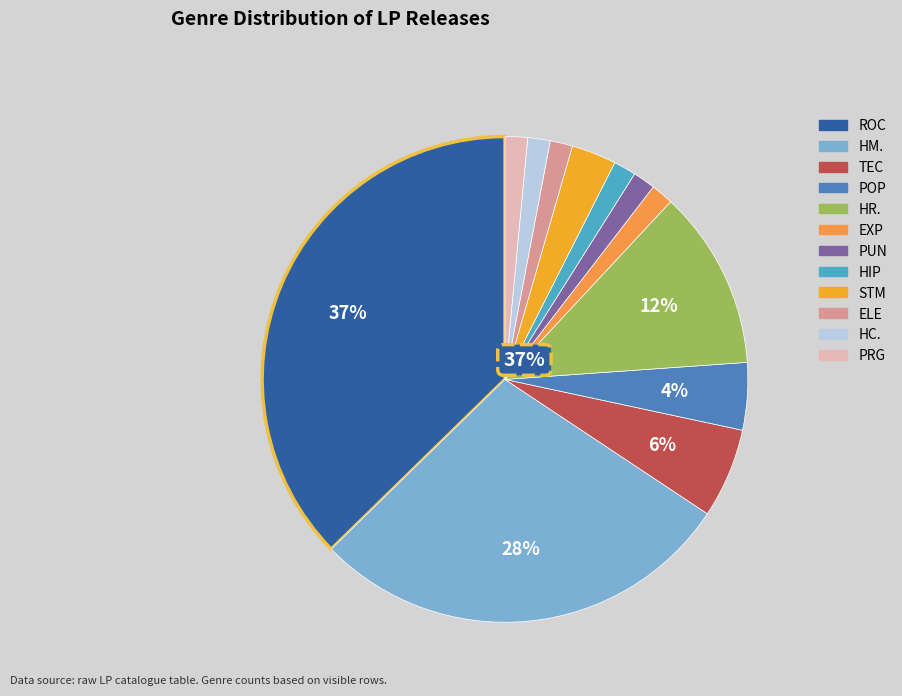

To the nearest percent, what portion does EXP represent?

1%